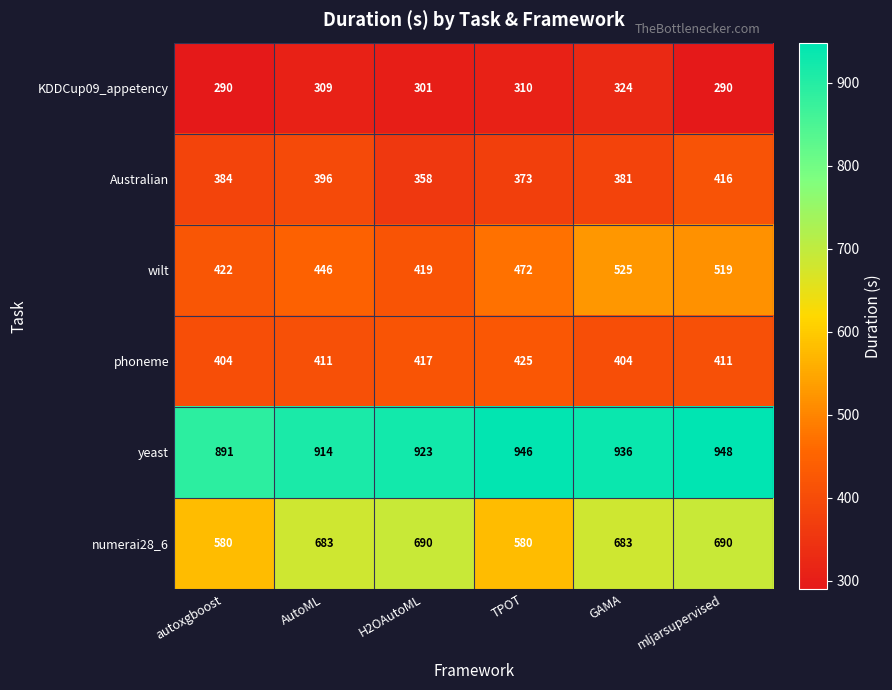

The phoneme series shows 678 at mljarsupervised. True or false?

False